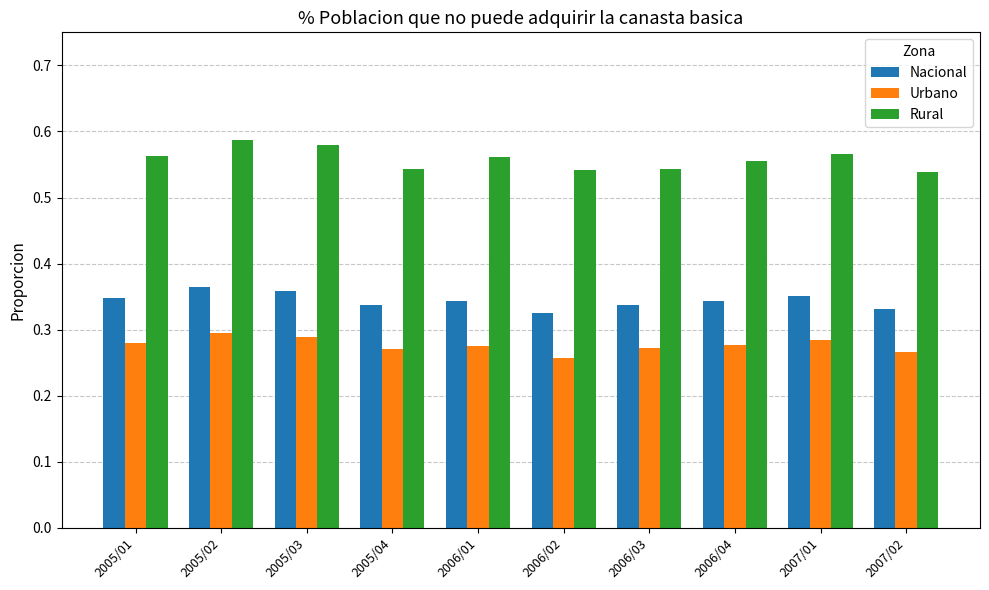

What is the sum of the Nacional values at 2005/04 and 2007/01?

0.7